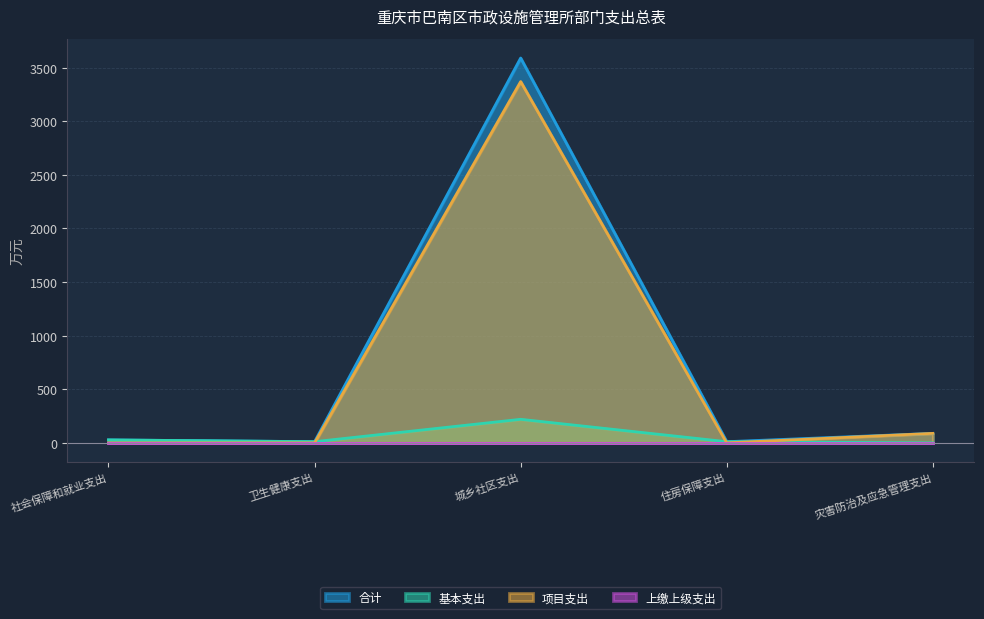

True or false: 合计 and 项目支出 intersect in this chart.

False